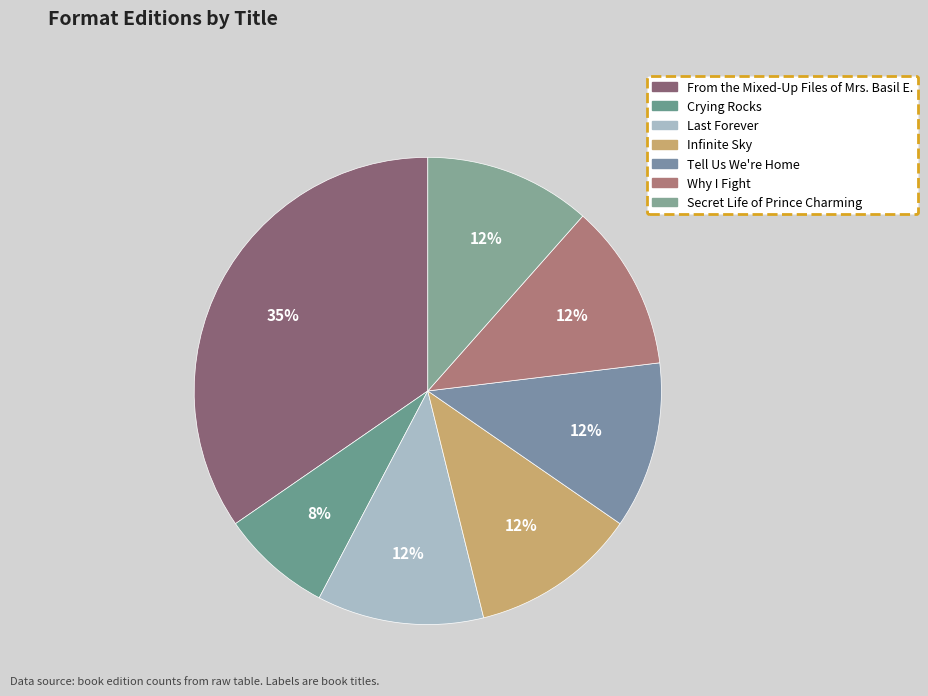

Which slice is the largest?

From the Mixed-Up Files of Mrs. Basil E.